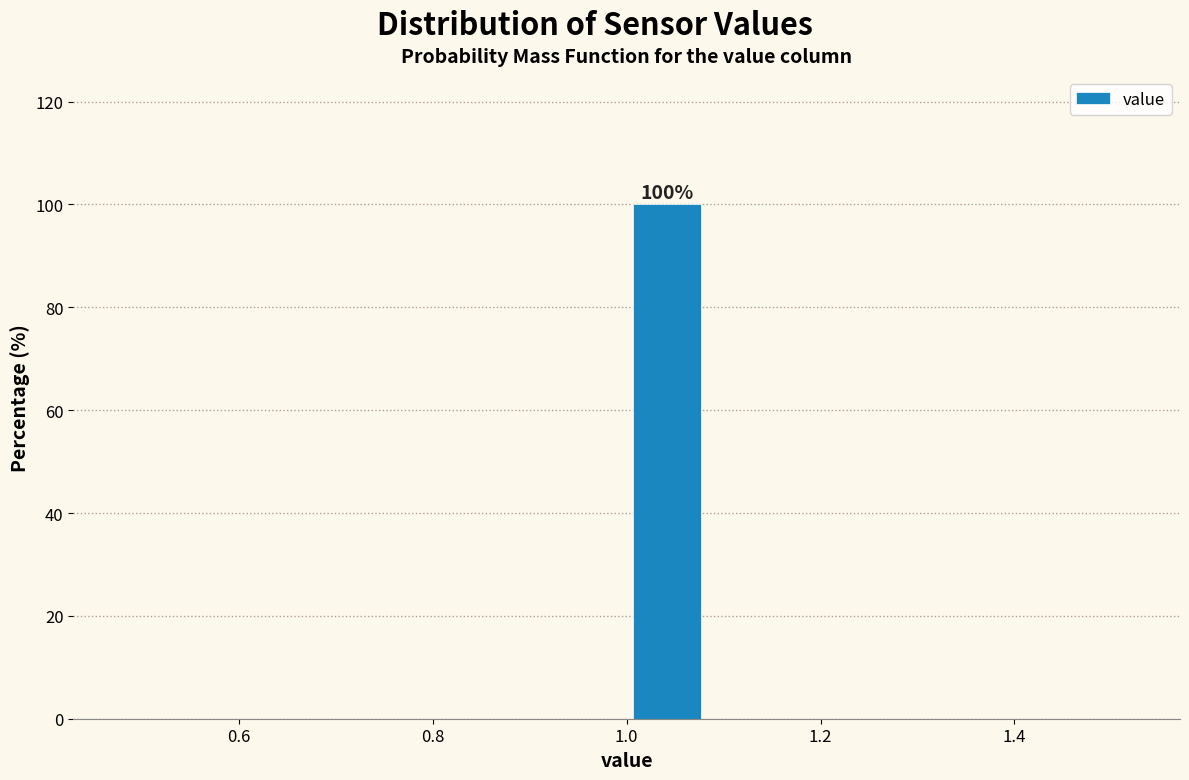

Which range on the x-axis has the tallest bar?

1.00 to 1.08